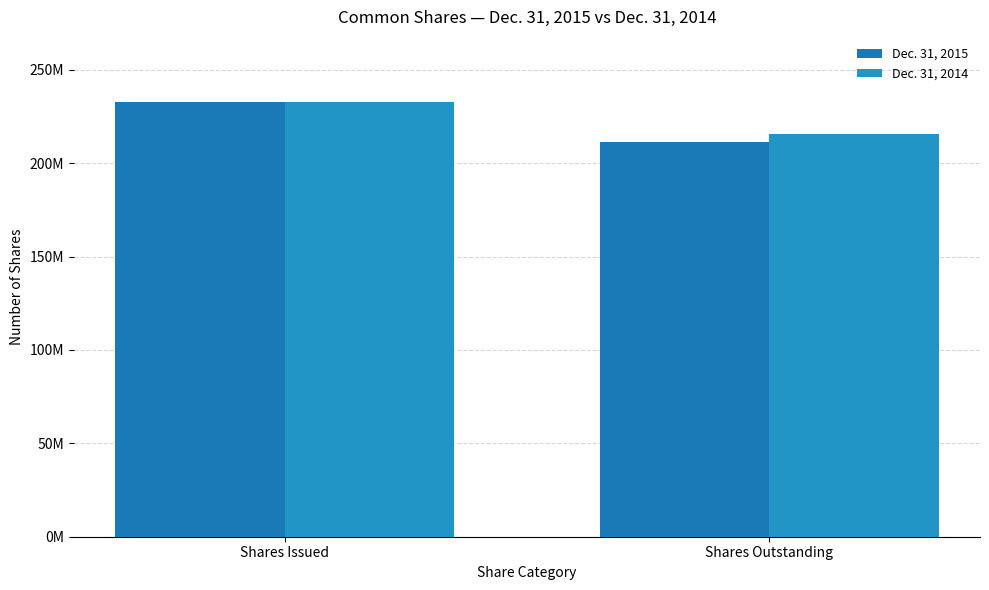

Is it true that Dec. 31, 2014 equals 333888406 at Shares Outstanding?

False